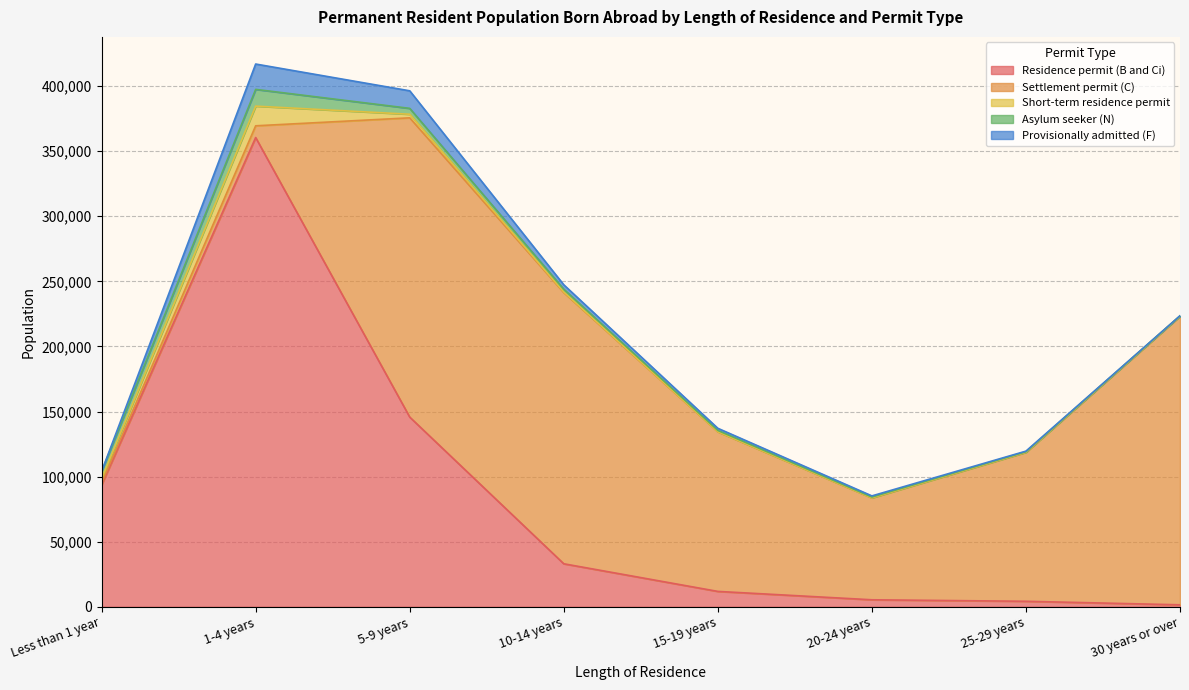

True or false: Settlement permit (C) has more than 0 points higher than both neighbors.

True